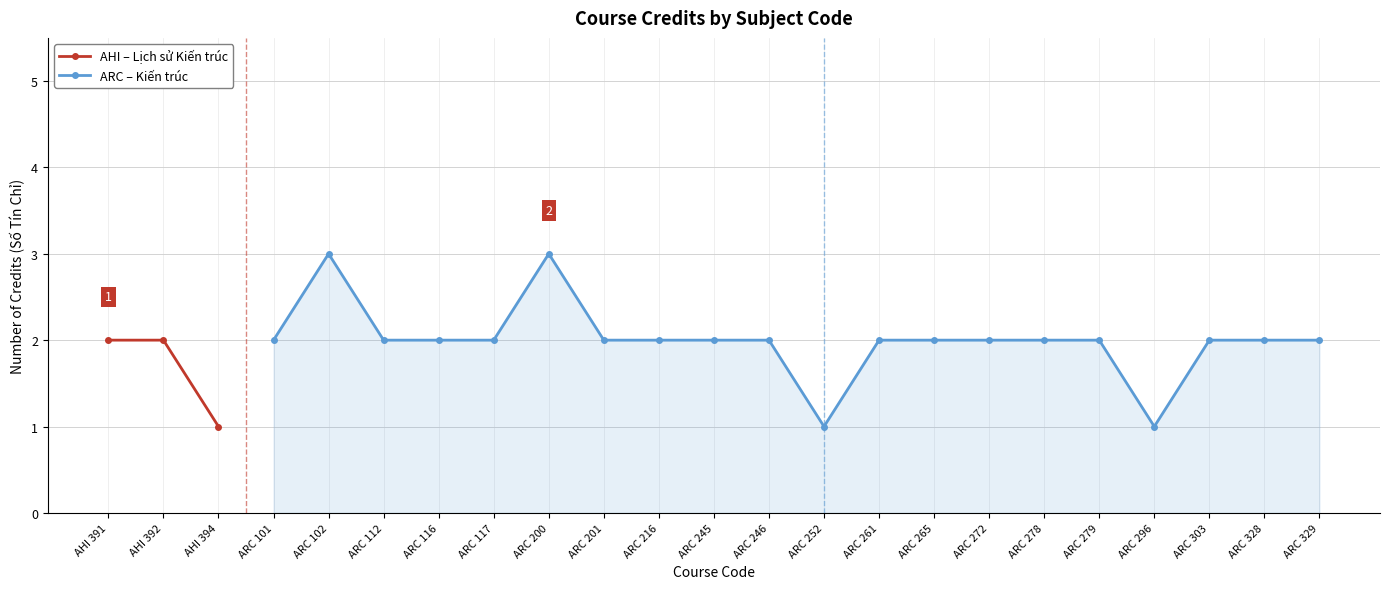

Is it true that AHI – Lịch sử Kiến trúc equals 1 at AHI 391?

False